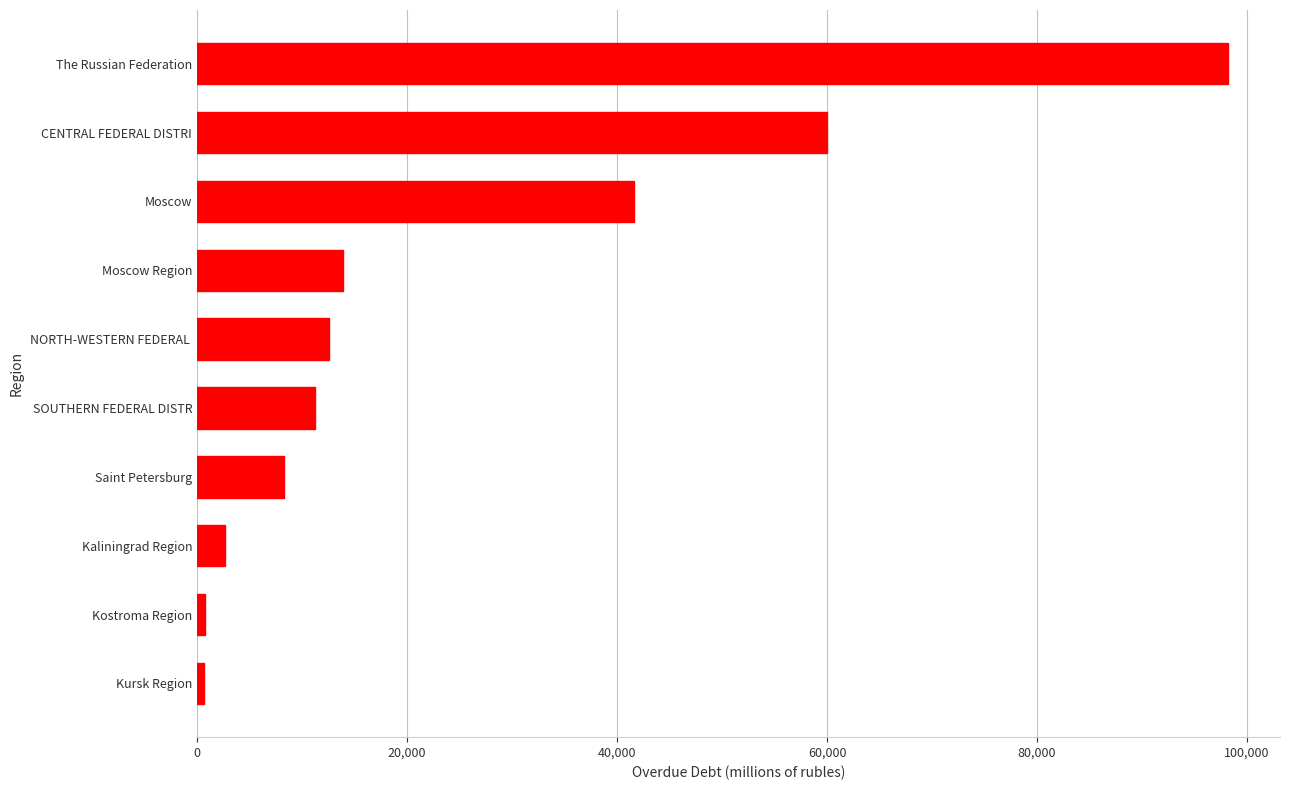

Is it true that the value at CENTRAL FEDERAL DISTRI is 105548?

False